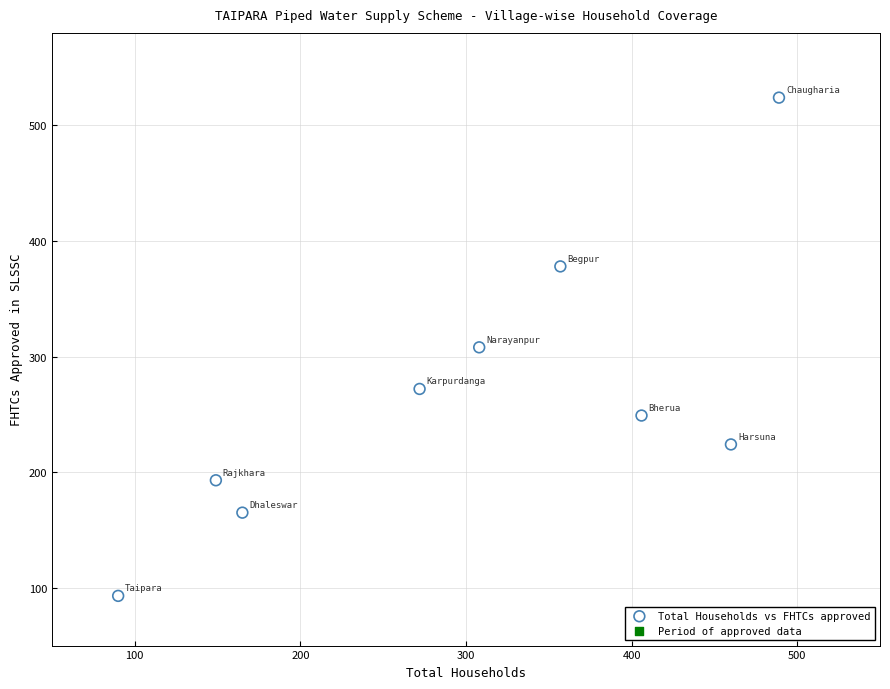

What is the range of Y values (max minus min)?

431